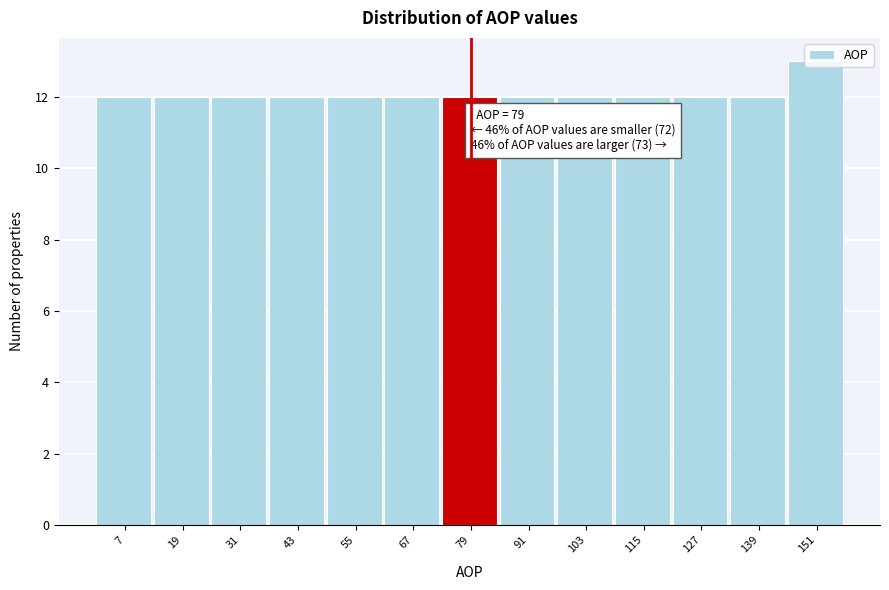

Over which range of the x-axis is the bar tallest?

145 to 157